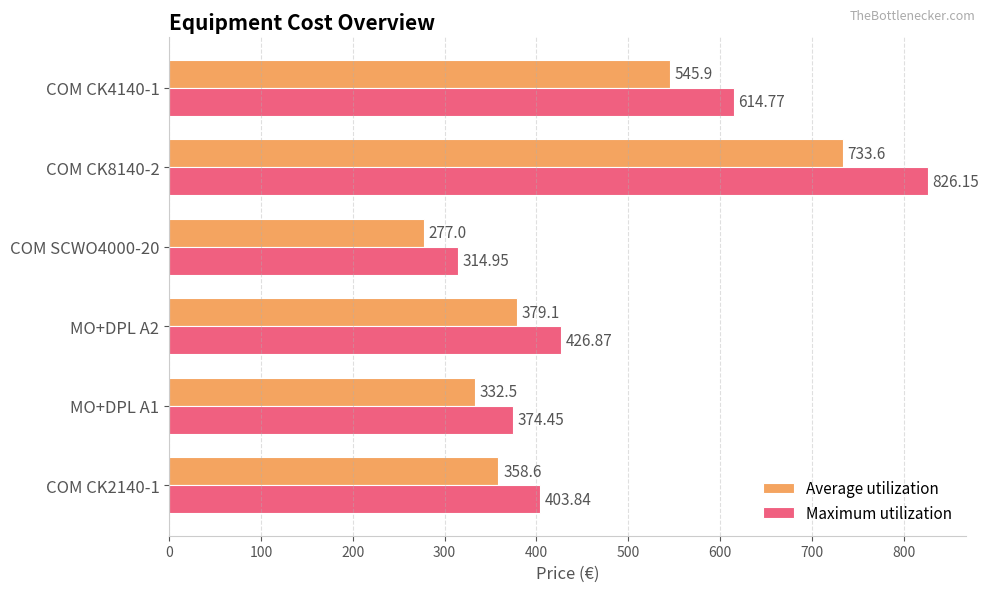

How many data points in Average utilization are above 379?

3